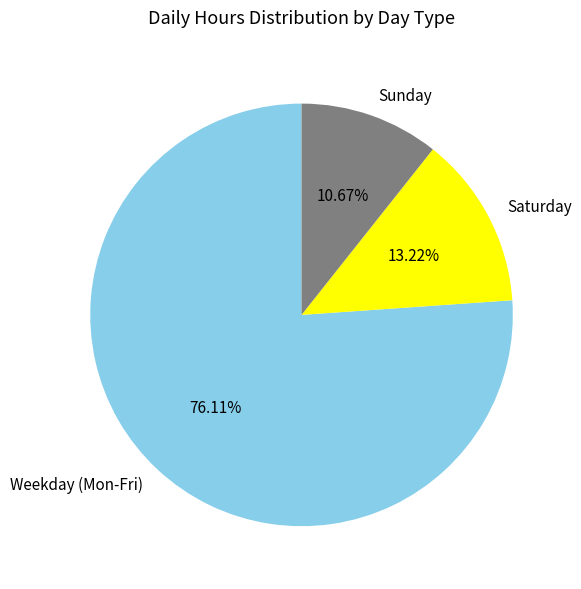

Which category has the biggest portion of the pie?

Weekday (Mon-Fri)